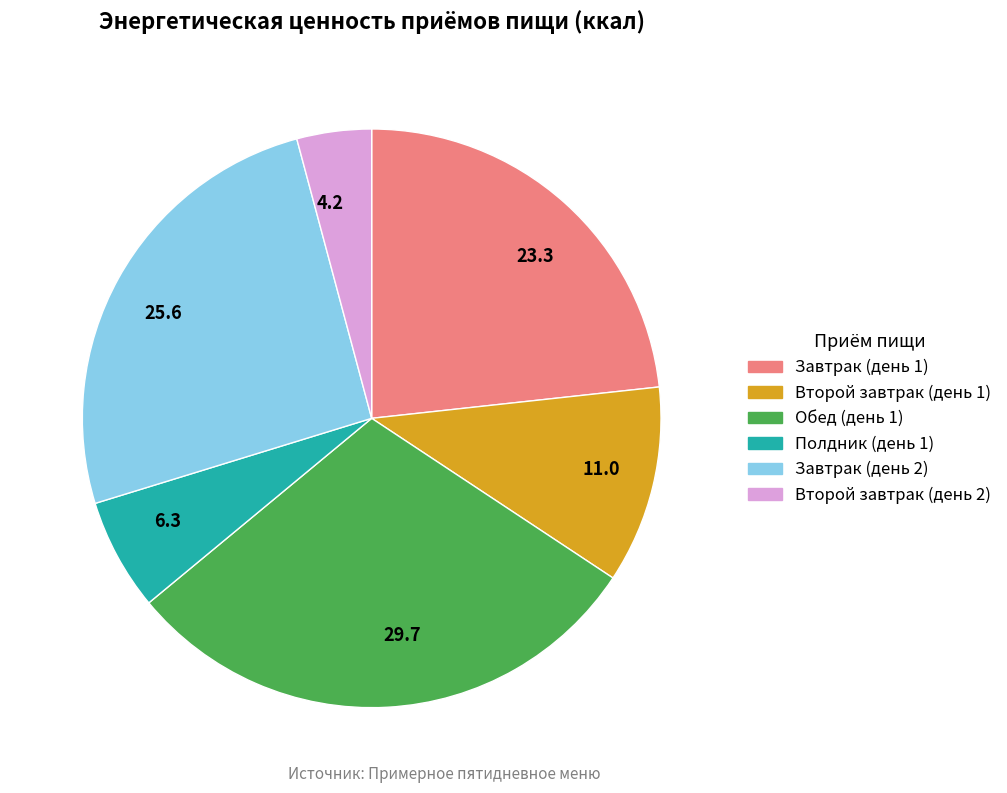

Does any single category account for the majority?

No